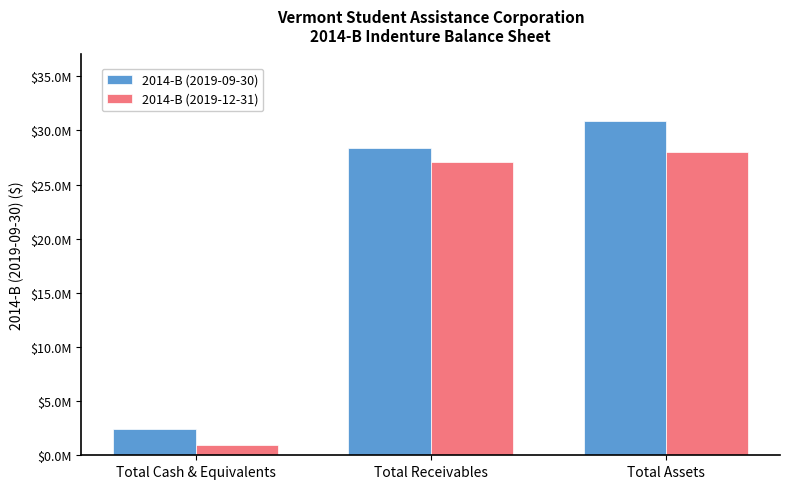

At which label does 2014-B (2019-12-31) reach its peak?

Total Assets